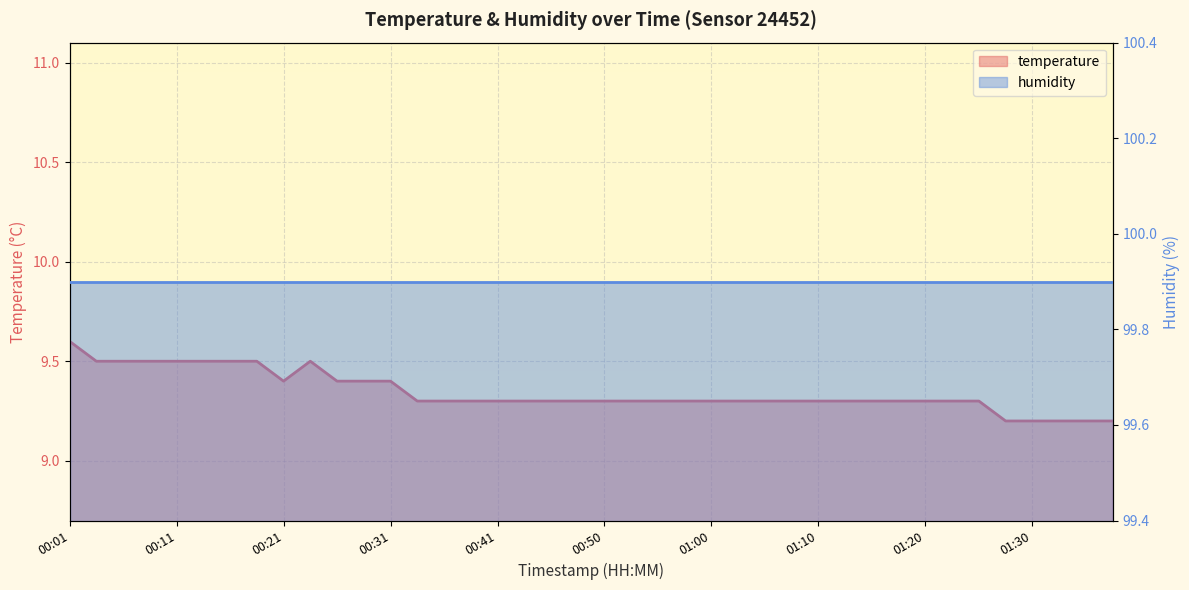

The chart shows a value of 9.3 at 01:18. True or false?

True